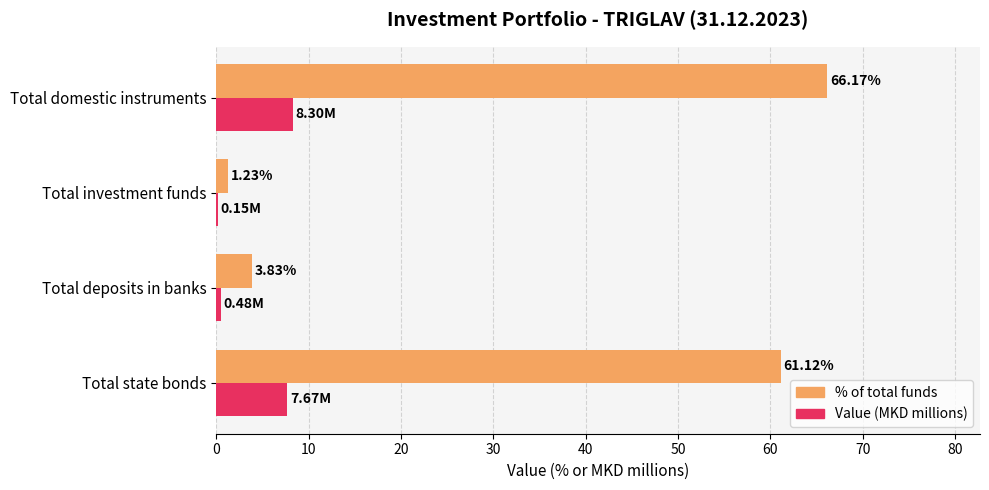

Between Total state bonds and Total deposits in banks, which series saw the biggest shift?

% of total funds